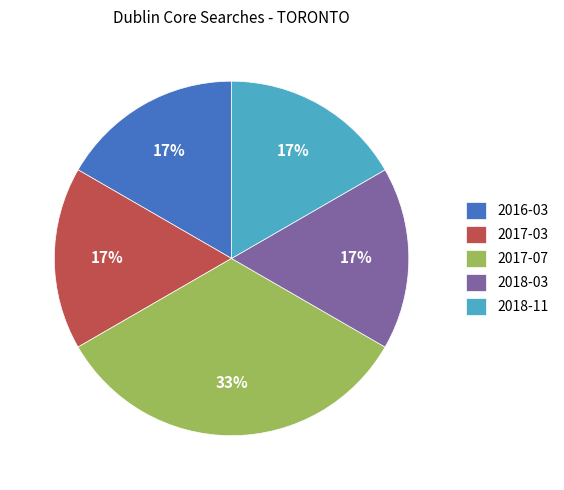

Which slice is the largest?

2017-07